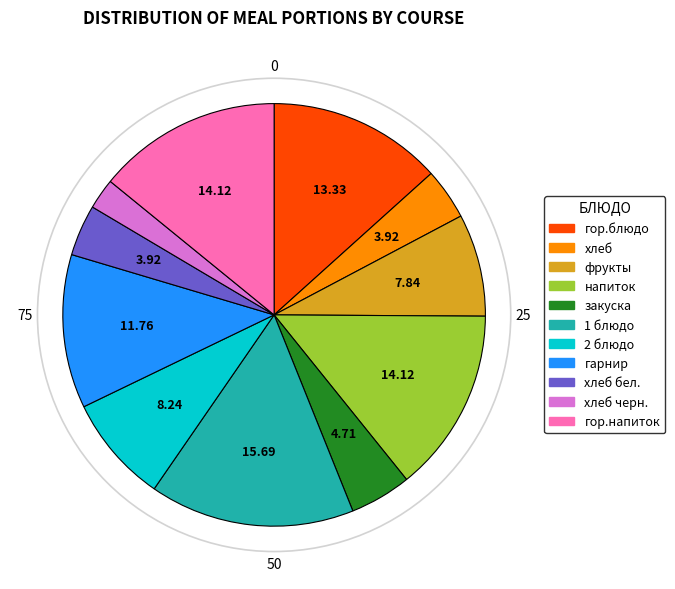

Between фрукты and напиток, which is larger?

напиток